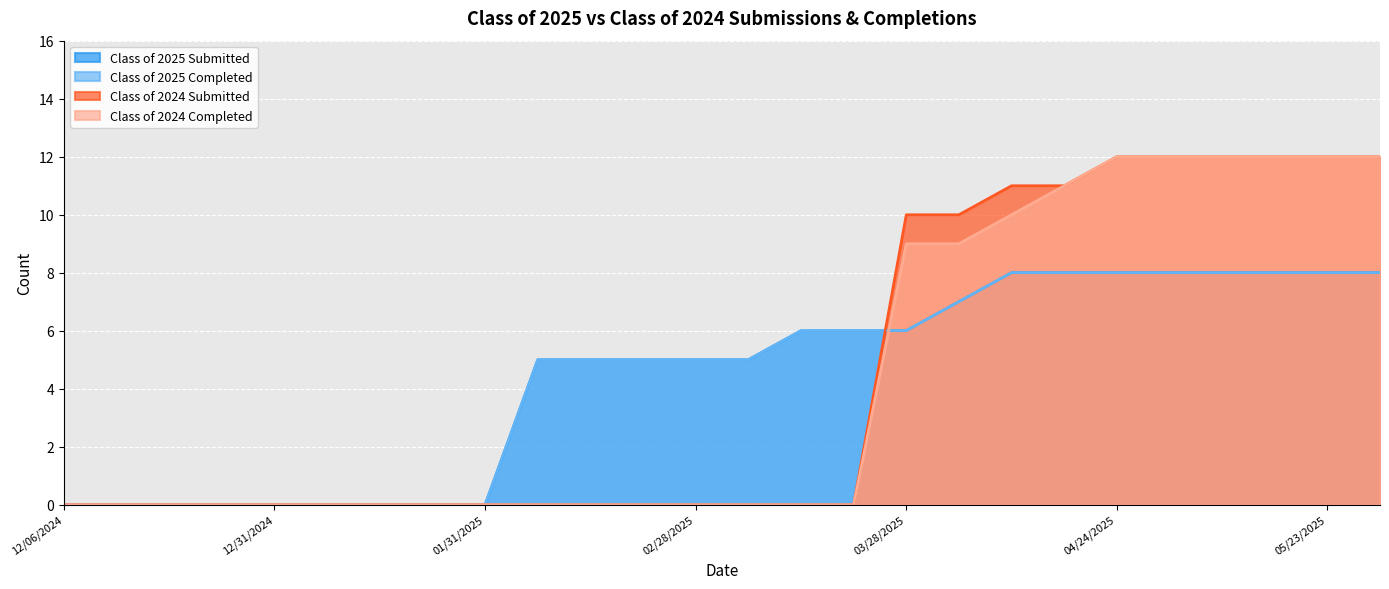

Reading left to right, what are all the values shown in this chart?

Class of 2025 Submitted: 12/06/2024=0	12/13/2024=0	12/20/2024=0	12/27/2024=0	12/31/2024=0	01/10/2025=0	01/17/2025=0	01/24/2025=0	01/31/2025=0	02/07/2025=5	02/14/2025=5	02/21/2025=5	02/28/2025=5	03/07/2025=5	03/14/2025=6	03/21/2025=6	03/28/2025=6	04/04/2025=7	04/11/2025=8	04/18/2025=8	04/24/2025=8	05/02/2025=8	05/09/2025=8	05/16/2025=8	05/23/2025=8	05/30/2025=8
Class of 2025 Completed: 12/06/2024=0	12/13/2024=0	12/20/2024=0	12/27/2024=0	12/31/2024=0	01/10/2025=0	01/17/2025=0	01/24/2025=0	01/31/2025=0	02/07/2025=5	02/14/2025=5	02/21/2025=5	02/28/2025=5	03/07/2025=5	03/14/2025=6	03/21/2025=6	03/28/2025=6	04/04/2025=7	04/11/2025=8	04/18/2025=8	04/24/2025=8	05/02/2025=8	05/09/2025=8	05/16/2025=8	05/23/2025=8	05/30/2025=8
Class of 2024 Submitted: 12/06/2024=0	12/13/2024=0	12/20/2024=0	12/27/2024=0	12/31/2024=0	01/10/2025=0	01/17/2025=0	01/24/2025=0	01/31/2025=0	02/07/2025=0	02/14/2025=0	02/21/2025=0	02/28/2025=0	03/07/2025=0	03/14/2025=0	03/21/2025=0	03/28/2025=10	04/04/2025=10	04/11/2025=11	04/18/2025=11	04/24/2025=12	05/02/2025=12	05/09/2025=12	05/16/2025=12	05/23/2025=12	05/30/2025=12
Class of 2024 Completed: 12/06/2024=0	12/13/2024=0	12/20/2024=0	12/27/2024=0	12/31/2024=0	01/10/2025=0	01/17/2025=0	01/24/2025=0	01/31/2025=0	02/07/2025=0	02/14/2025=0	02/21/2025=0	02/28/2025=0	03/07/2025=0	03/14/2025=0	03/21/2025=0	03/28/2025=9	04/04/2025=9	04/11/2025=10	04/18/2025=11	04/24/2025=12	05/02/2025=12	05/09/2025=12	05/16/2025=12	05/23/2025=12	05/30/2025=12